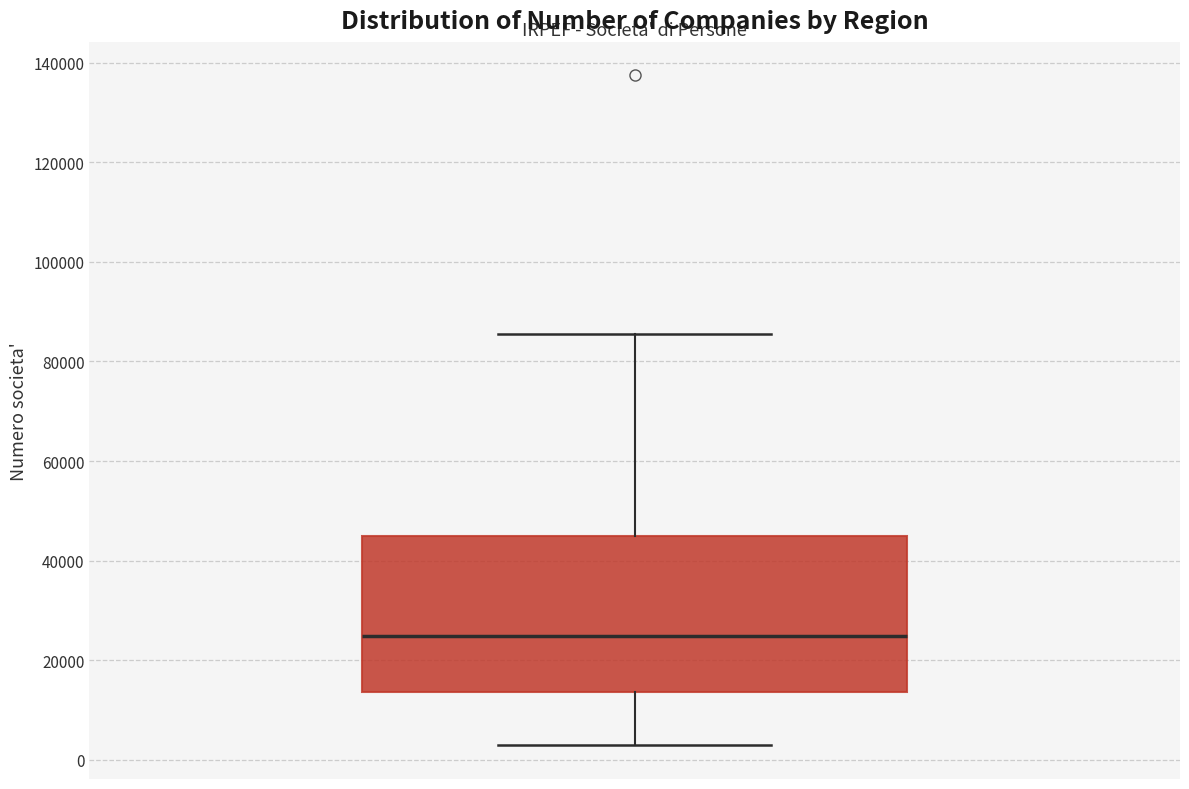

Read this box plot against the y-axis: the position of the median line, the range covered by the box, and the ends of both whiskers. The values are not printed on the chart, so give them approximately, as read against the axis.

median 24000, box 14000 to 44000, whiskers 2000 to 86000